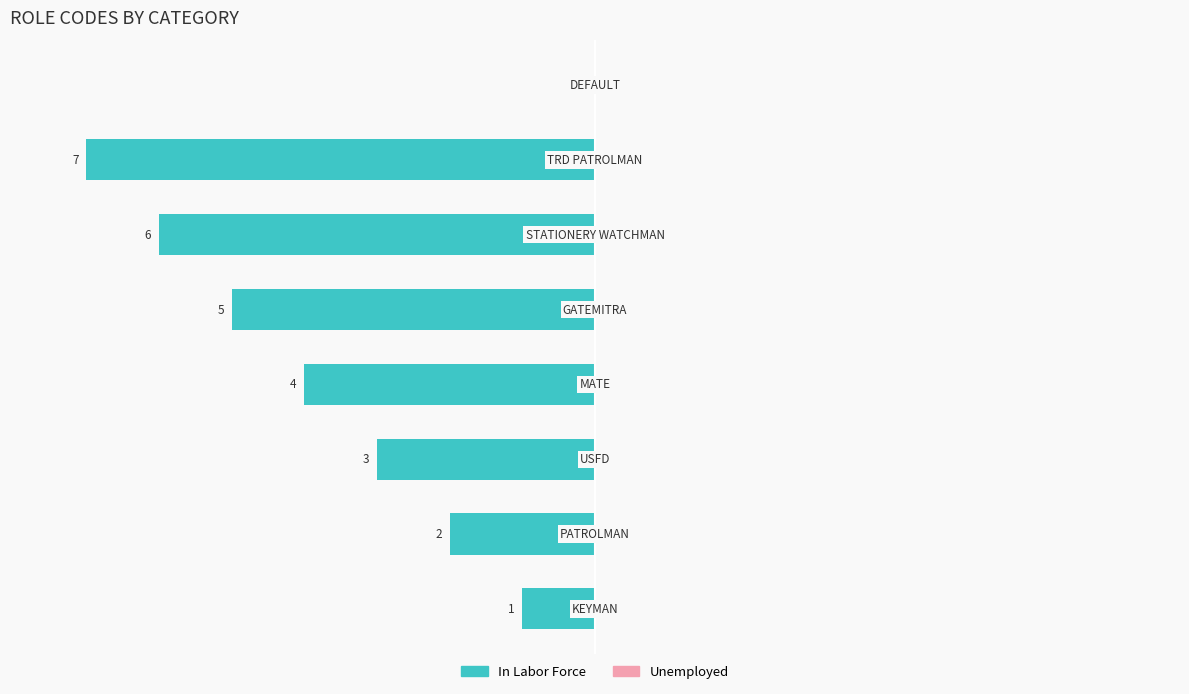

What is the sum of all values?

-400.0